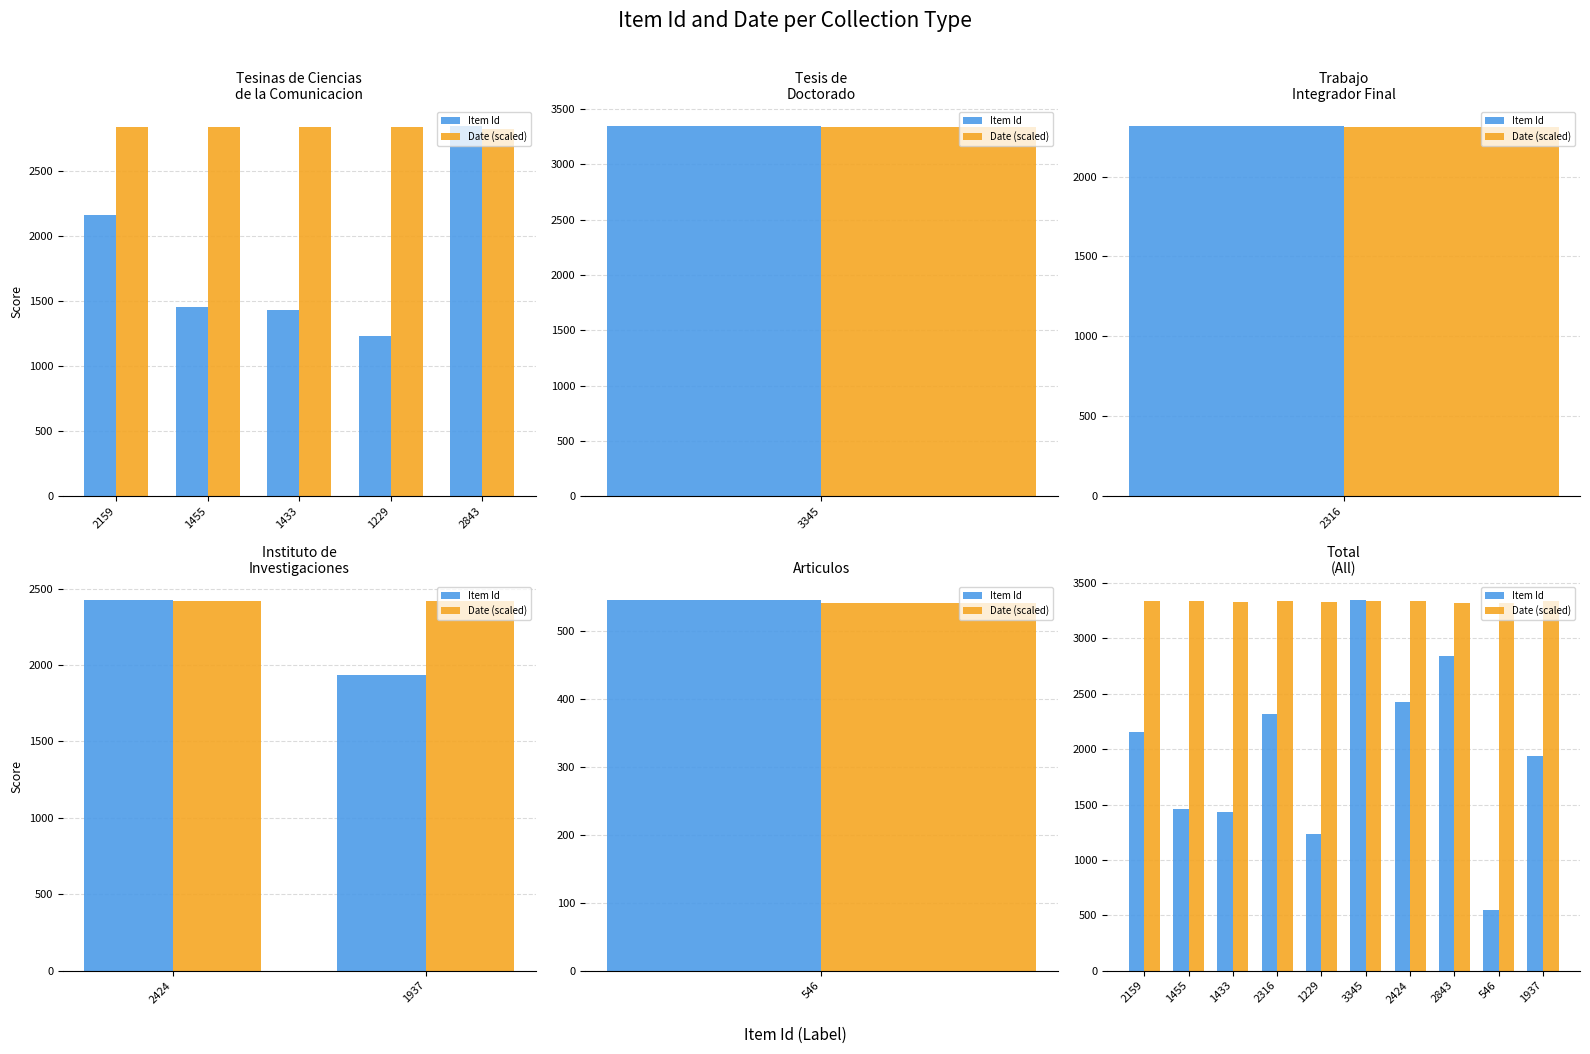

What is the spread (max minus min) of values at 2159?

1177.7